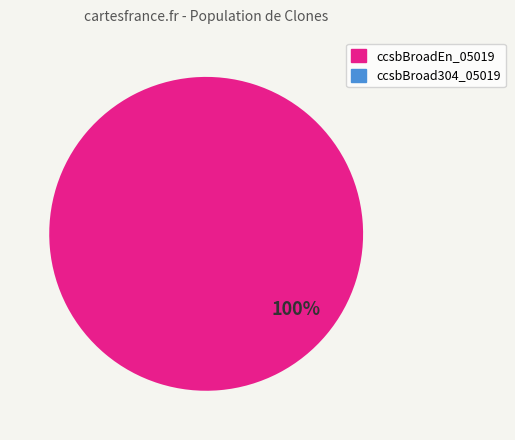

To the nearest percent, what is the average slice percentage?

50%